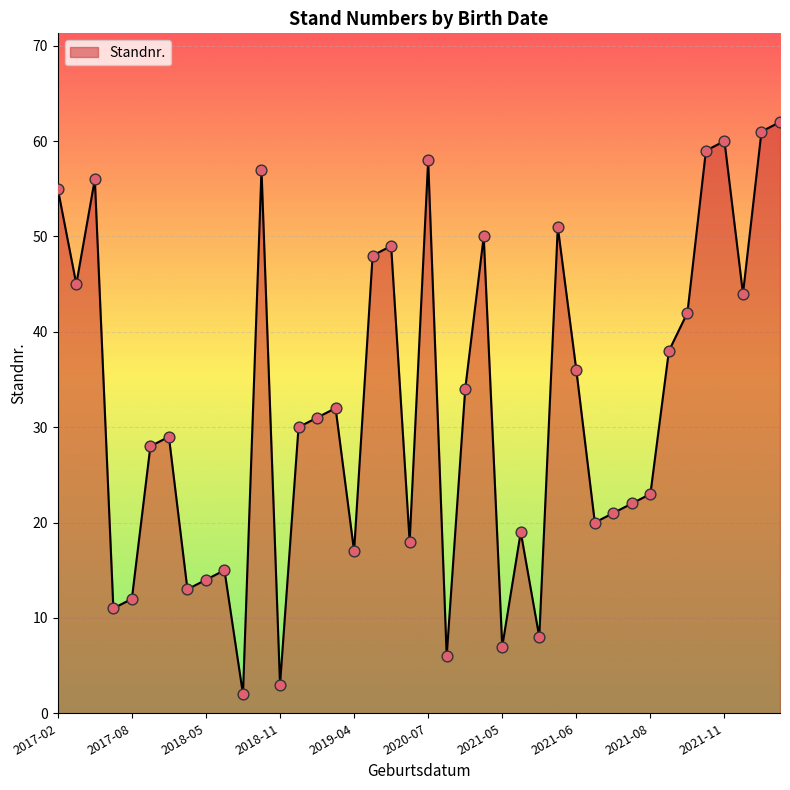

What is the maximum value shown in the chart?

62